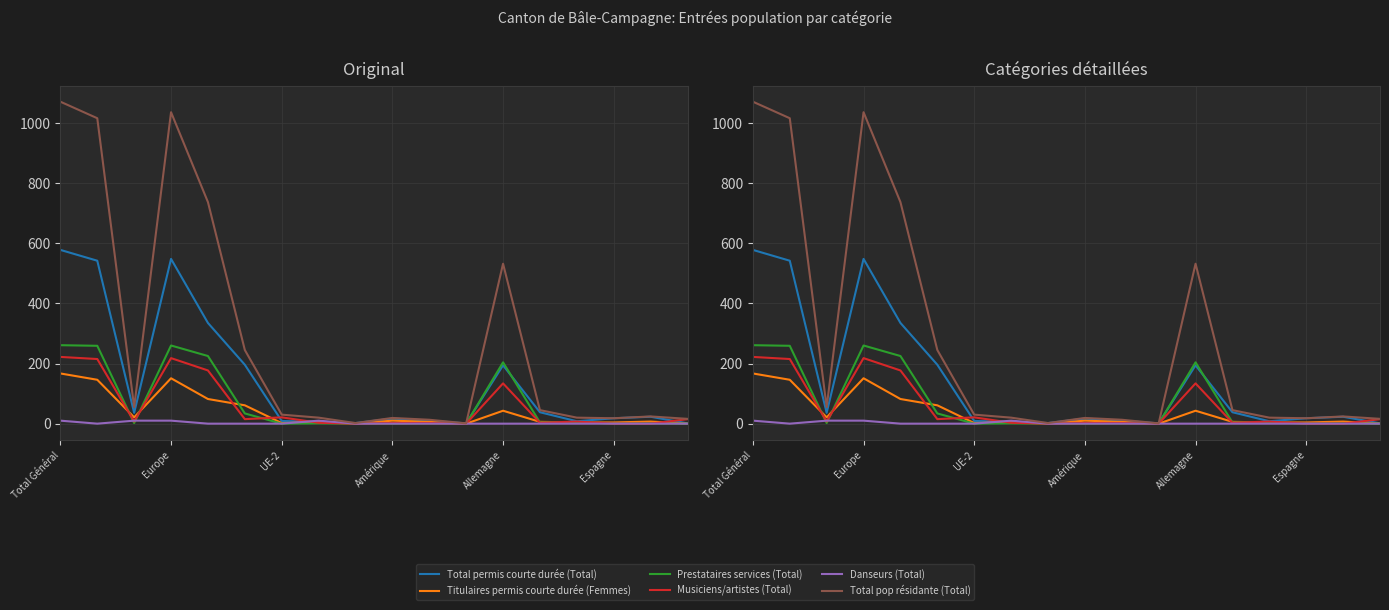

At how many categories does at least one series exceed 322?

5